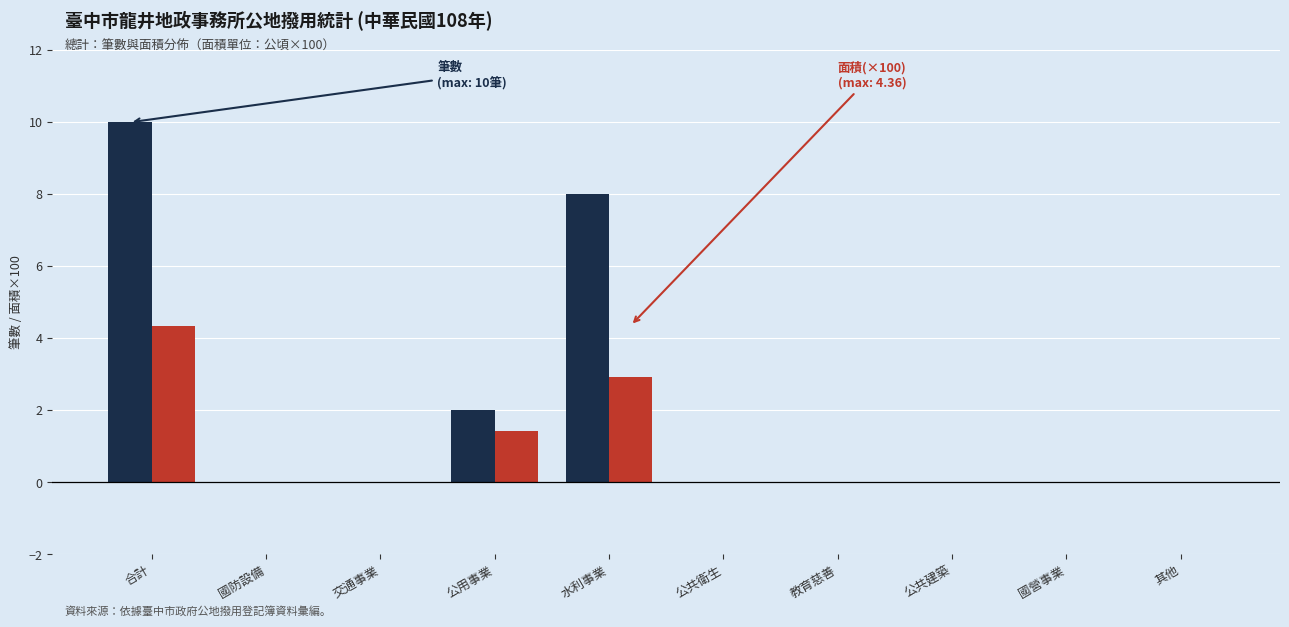

Reading left to right, what are all the values shown in this chart?

筆數: 10.0	0.0	0.0	2.0	8.0	0.0	0.0	0.0	0.0	0.0
面積(×100): 4.4	0.0	0.0	1.4	2.9	0.0	0.0	0.0	0.0	0.0